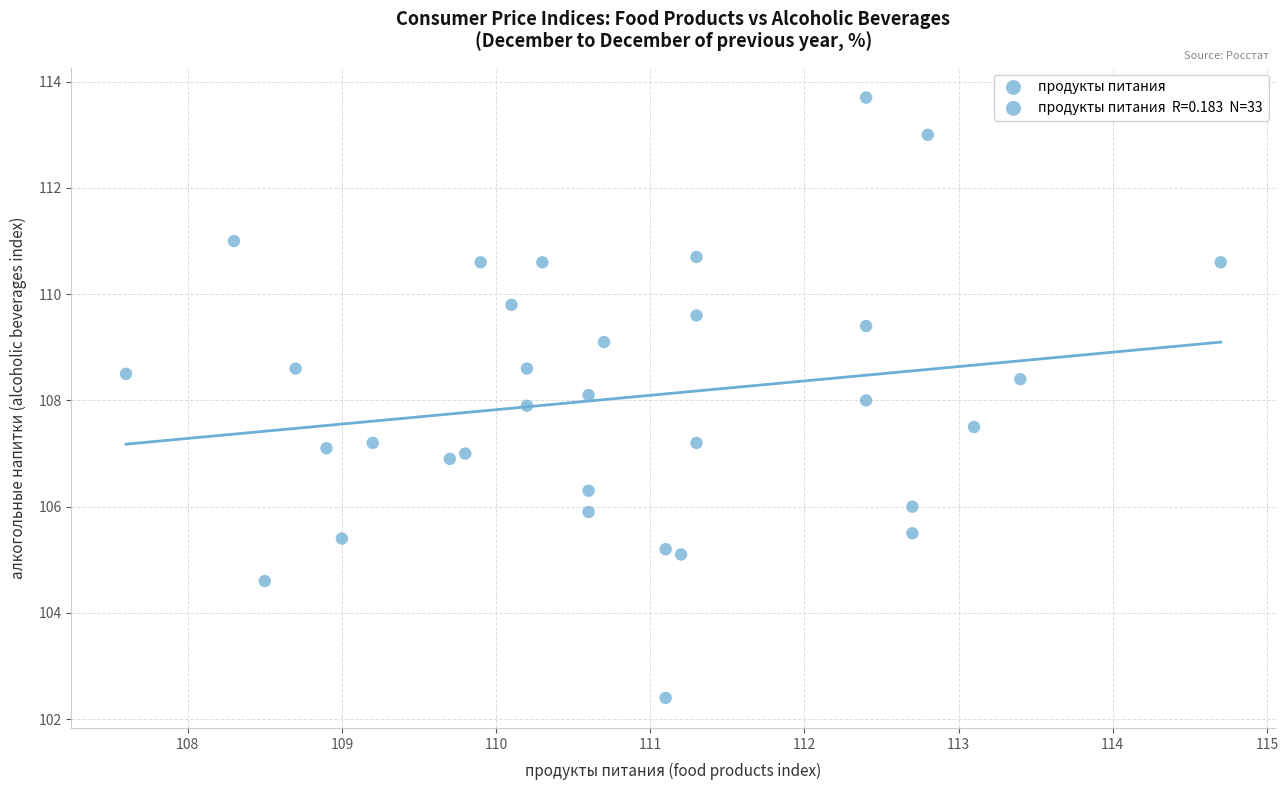

What is the range of X values (max minus min)?

7.1